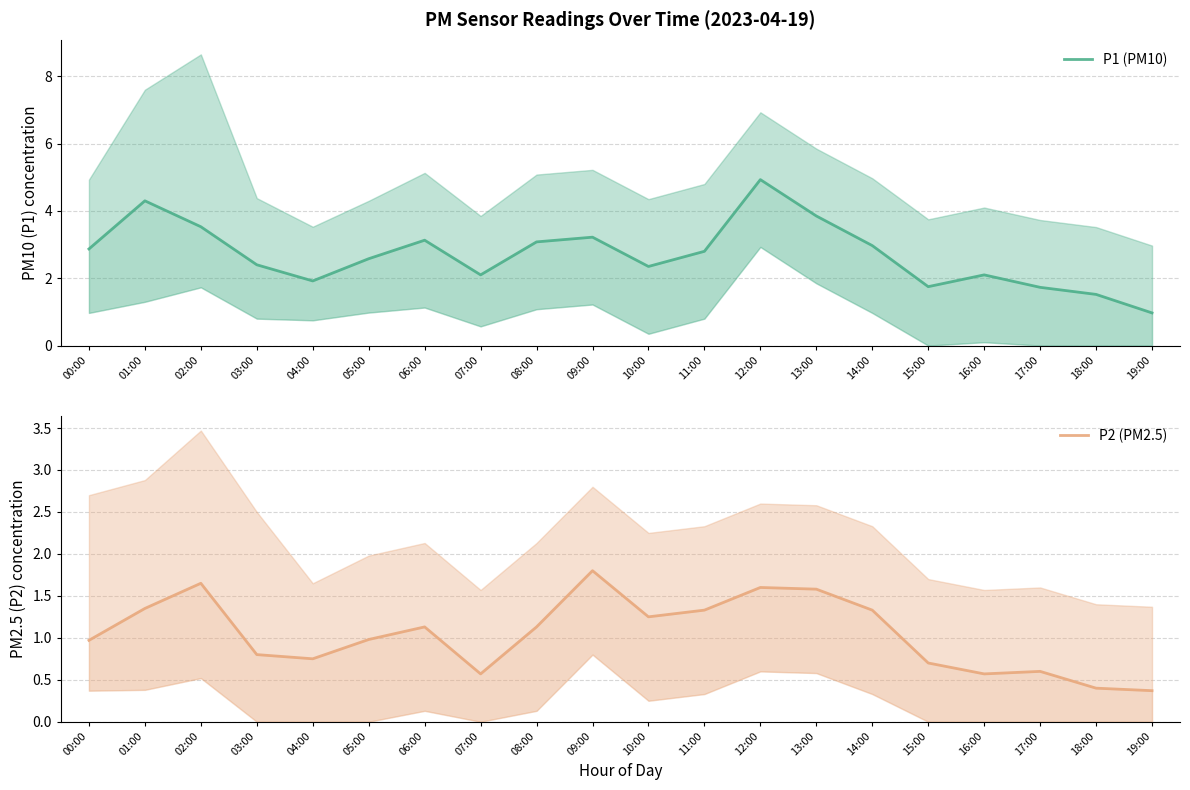

Is it true that P1 (PM10) equals 1.0 at 19:00?

True